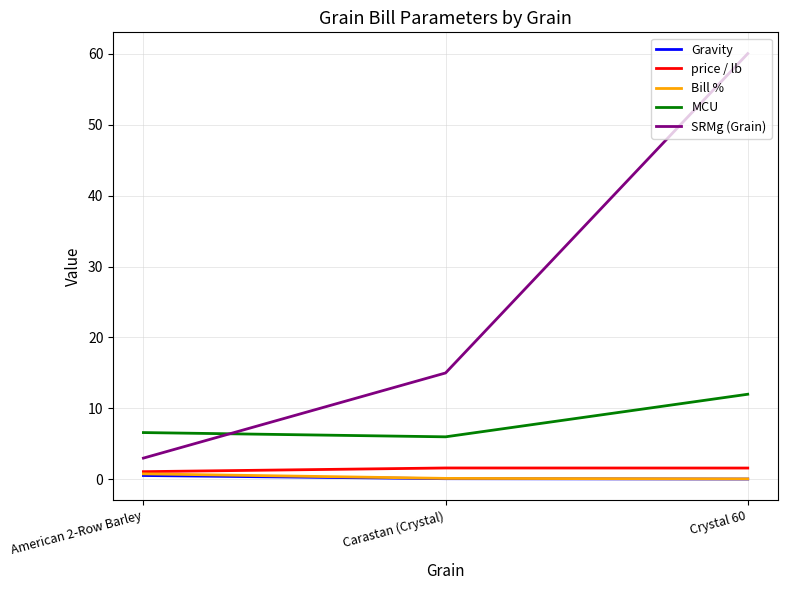

Is the value of MCU at American 2-Row Barley greater than the value of Bill % at American 2-Row Barley?

Yes